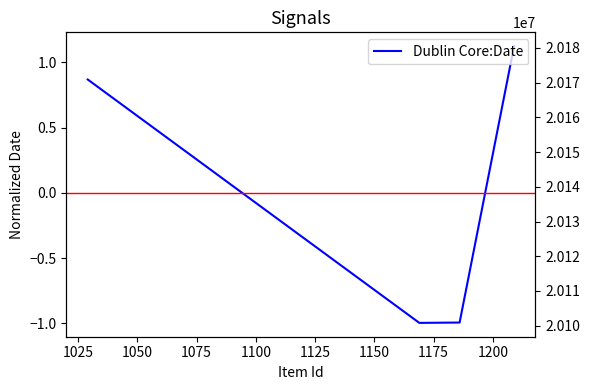

The chart shows a value of 0.6 at 1075. True or false?

False